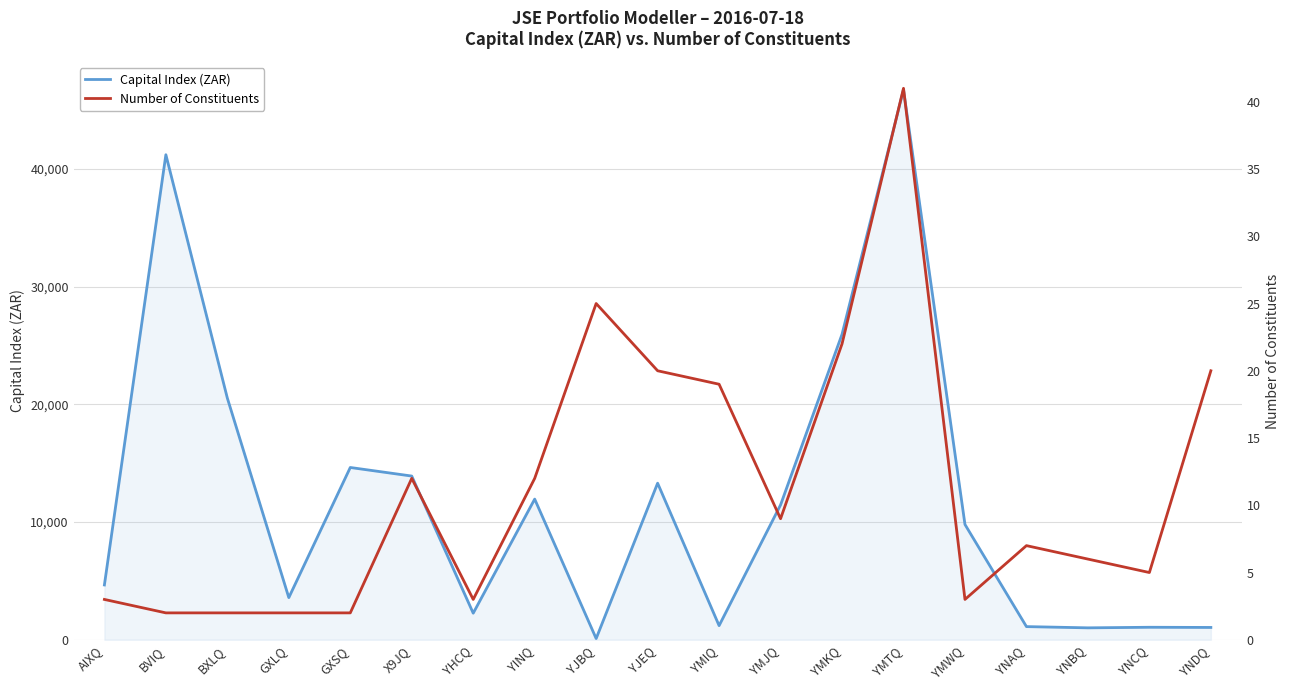

Read the Number of Constituents value at YNAQ.

7.0